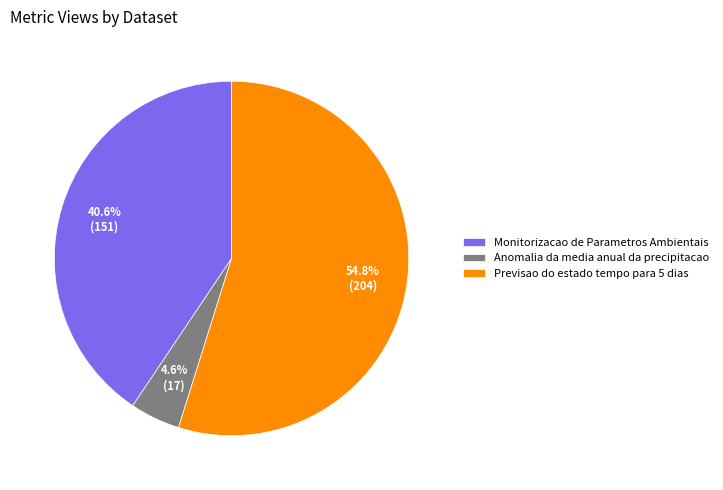

To the nearest percent, what portion does Previsao do estado tempo para 5 dias represent?

55%